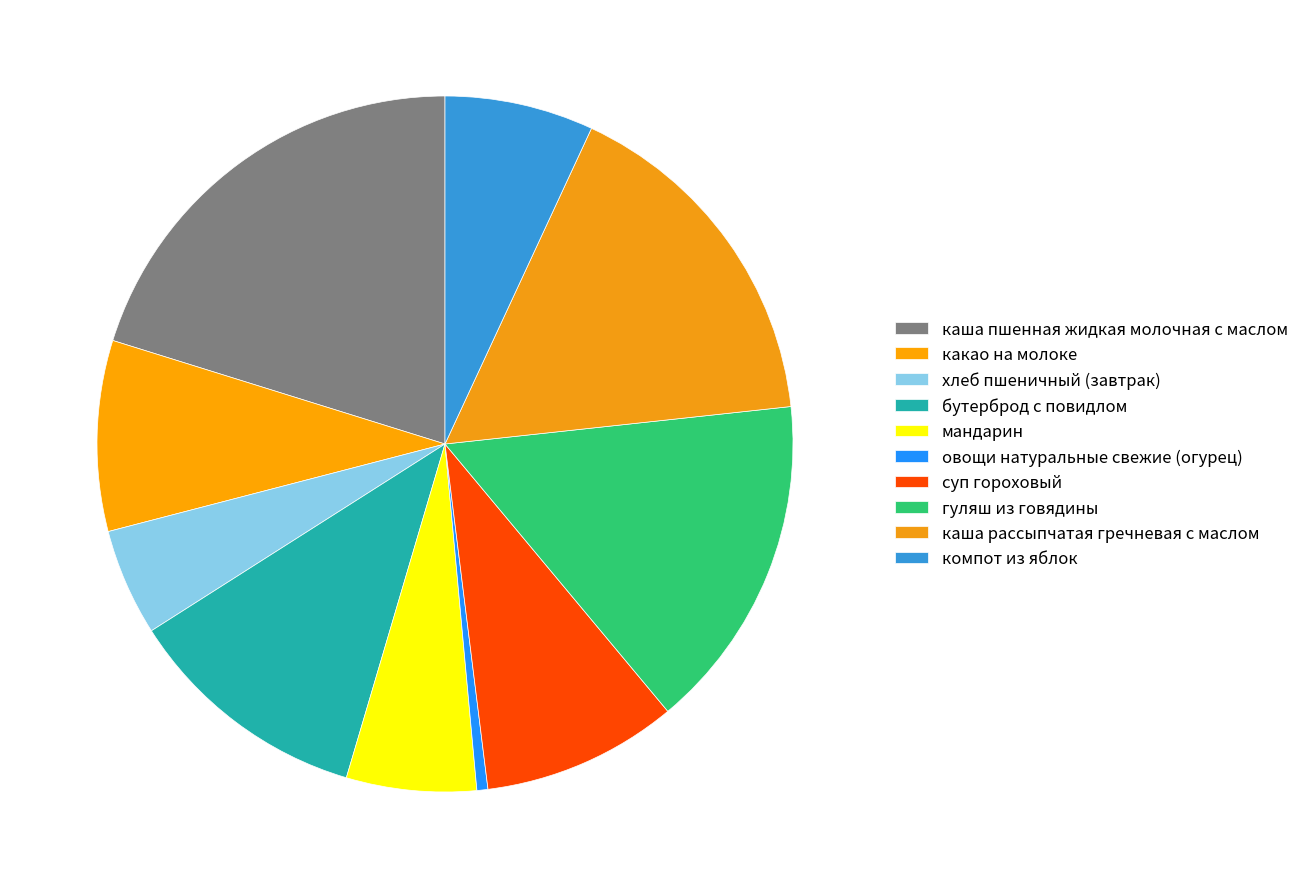

How many segments does this pie chart have?

10